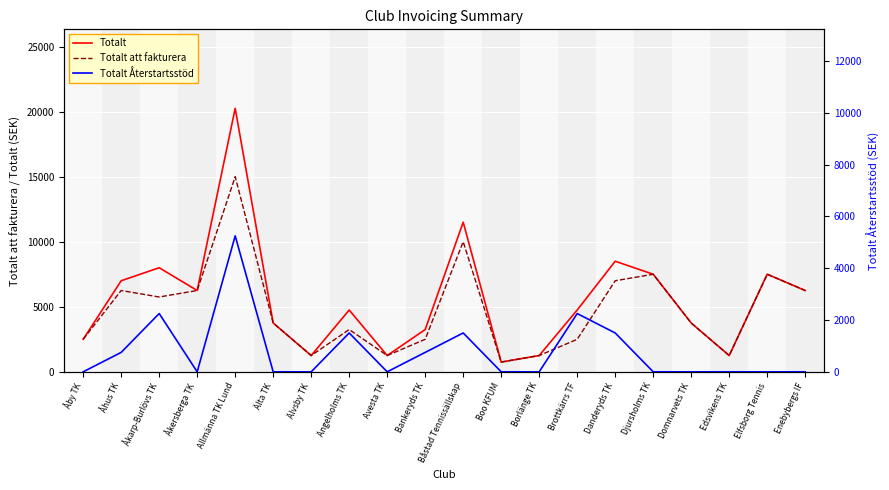

Which series has the largest total across all categories?

Totalt